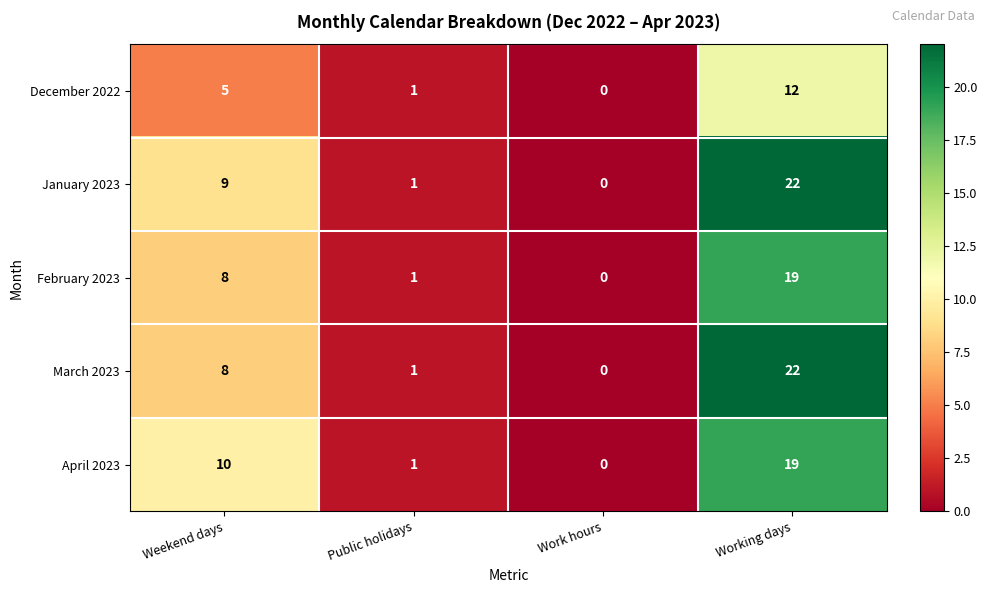

The February 2023 series shows 1 at Public holidays. True or false?

True